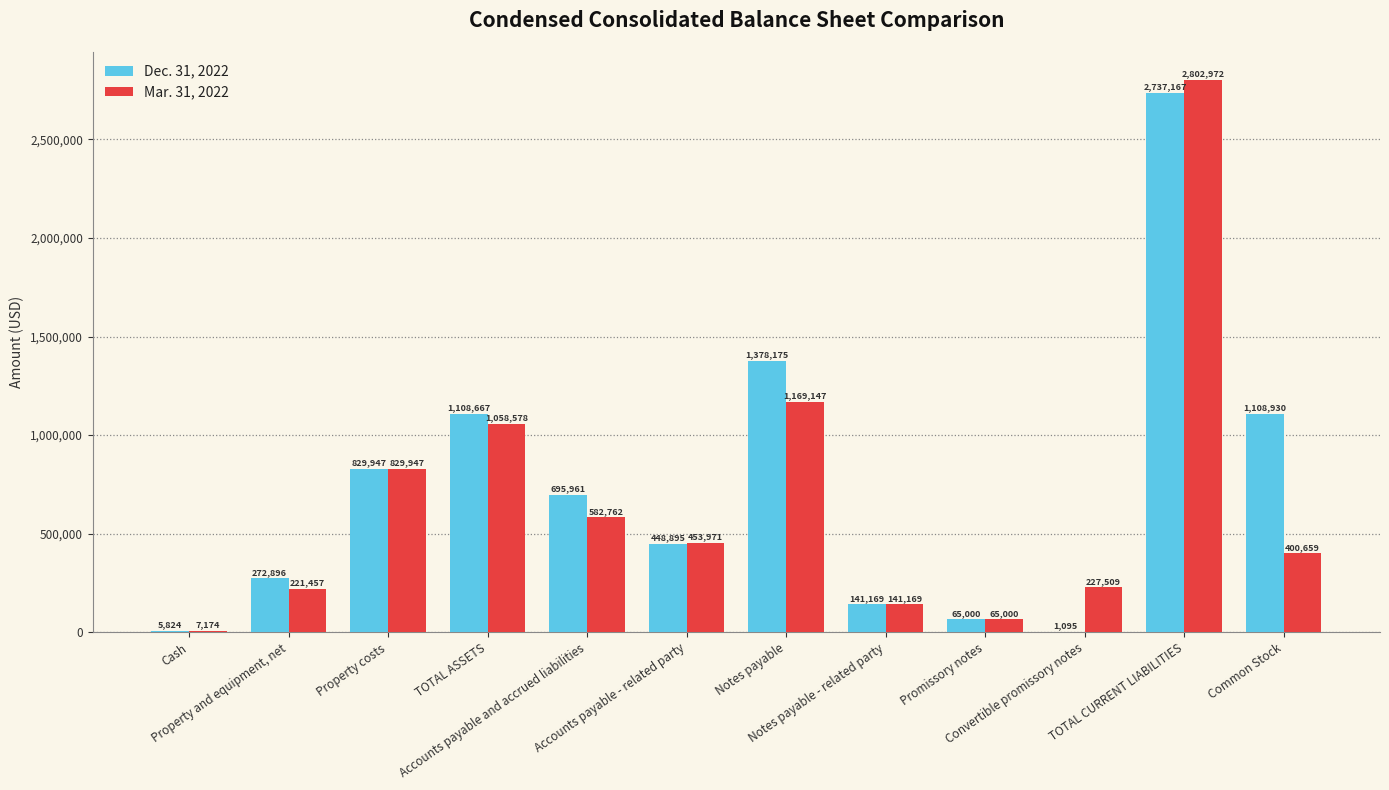

Which series has the largest total across all categories?

Dec. 31, 2022